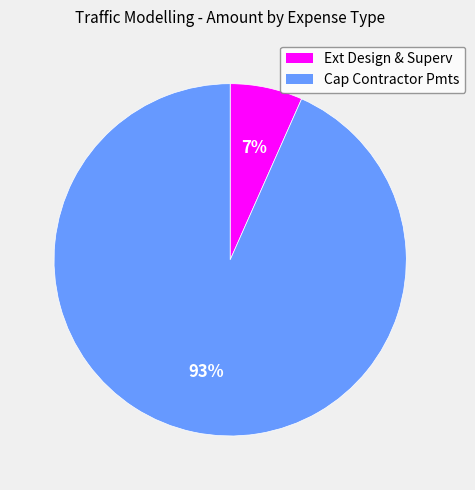

Combined, do Cap Contractor Pmts and Ext Design & Superv account for over 50%?

Yes